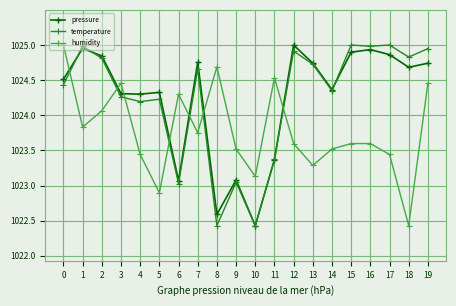

What is the value of the pressure point at the 10th from the left?

1023.1